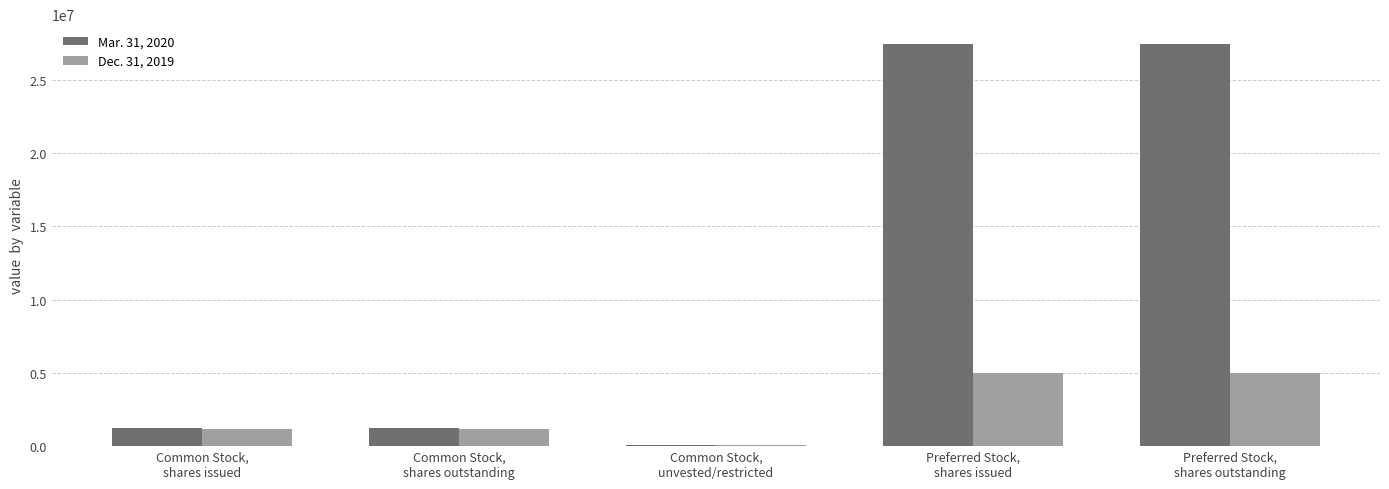

Reading right to left, transcribe all the data shown in this chart.

Mar. 31, 2020: 27413098	27413098	86566	1246710	1246710
Dec. 31, 2019: 4983557	4983557	73715	1193624	1193624